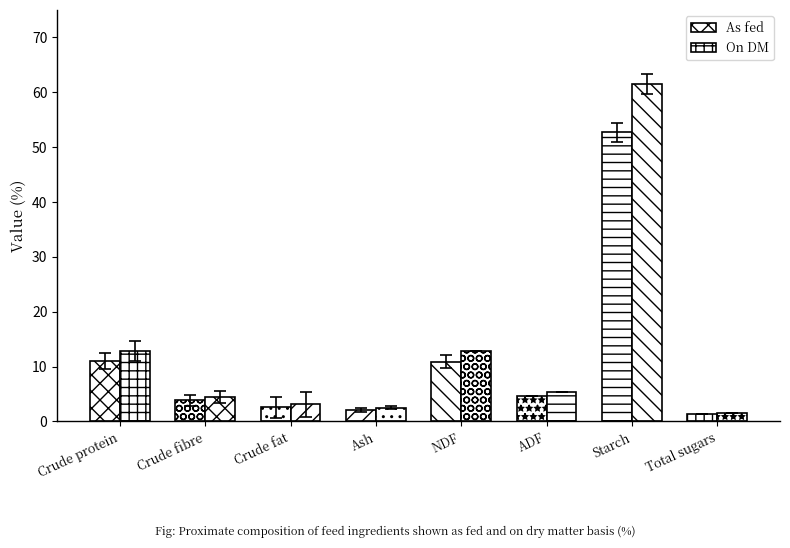

What is the maximum value shown in the chart?

61.5